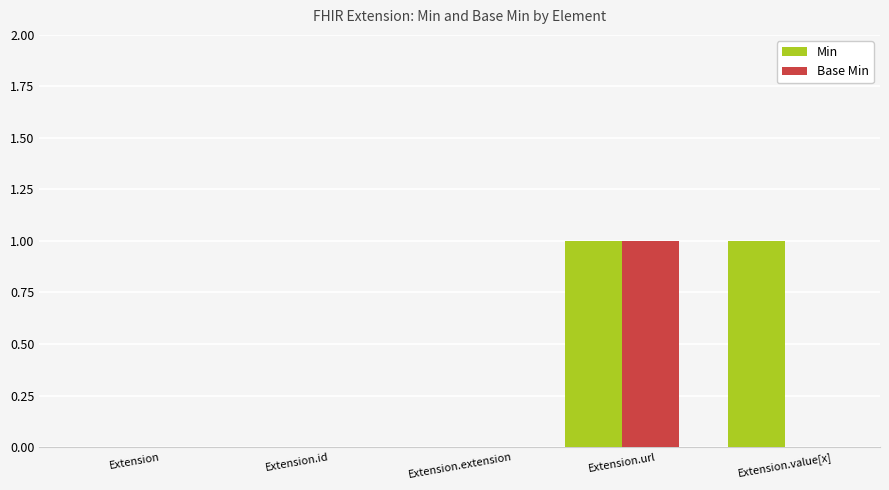

Which series has the largest total across all categories?

Min